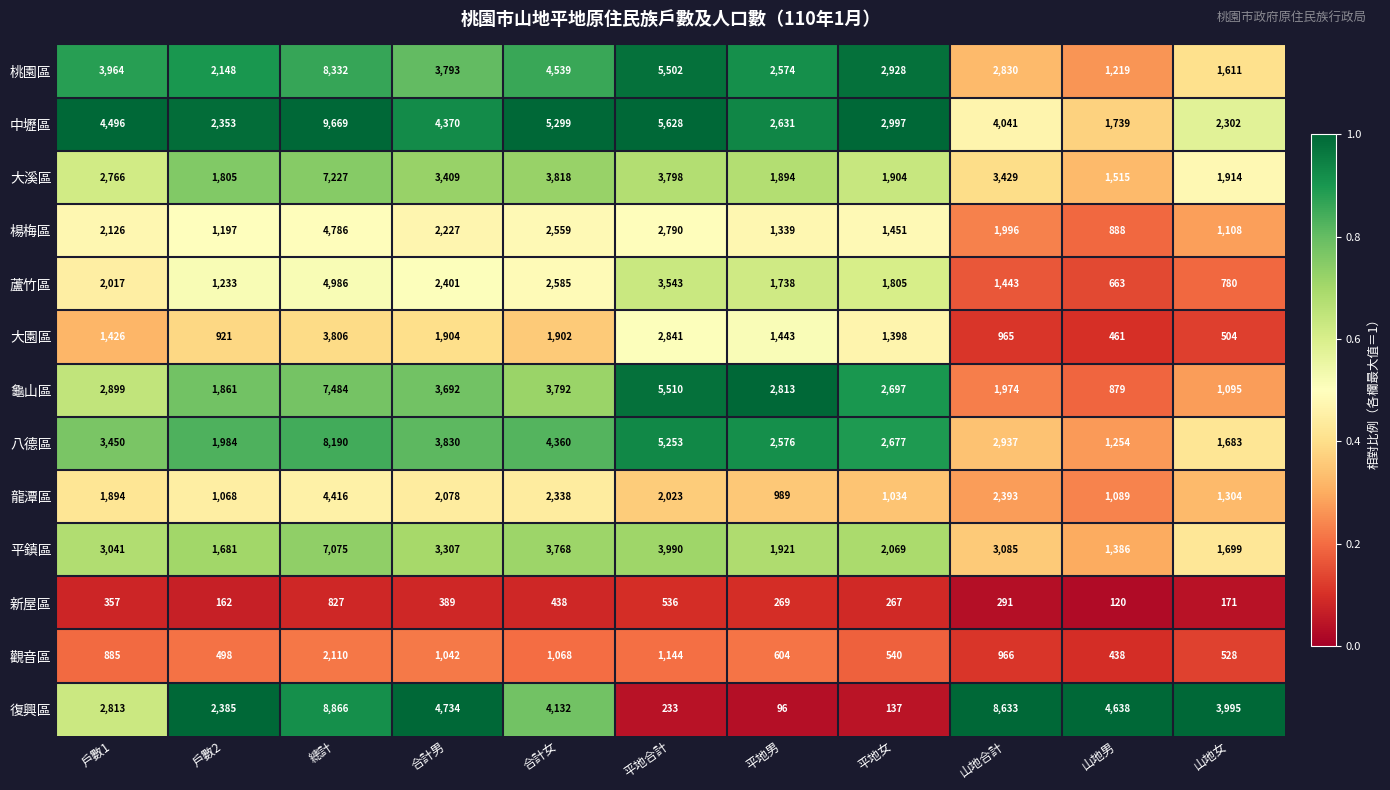

Is the value of 中壢區 at 山地男 greater than the value of 八德區 at 合計男?

No